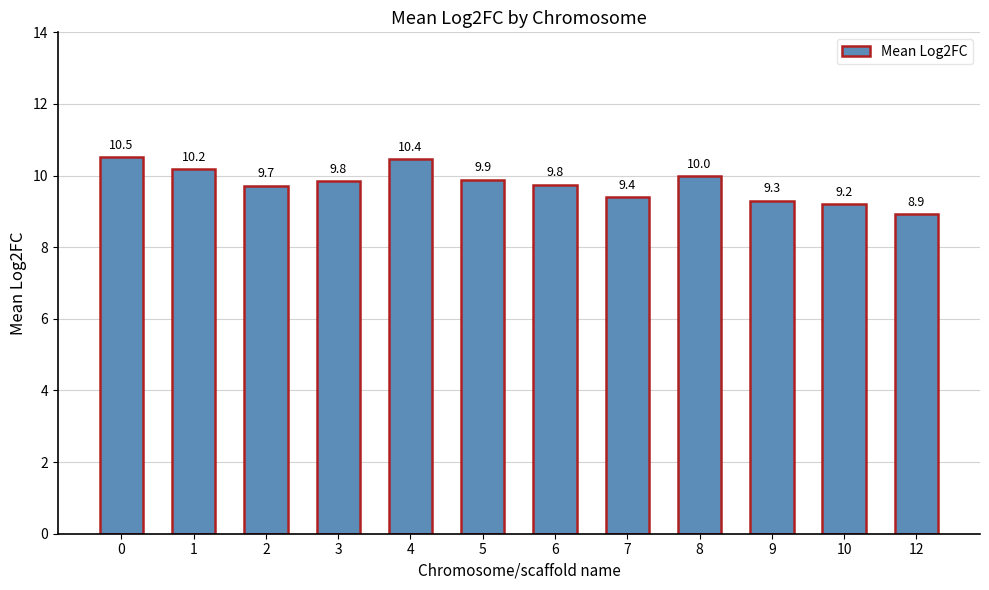

Between 7 and 3, which is larger?

3